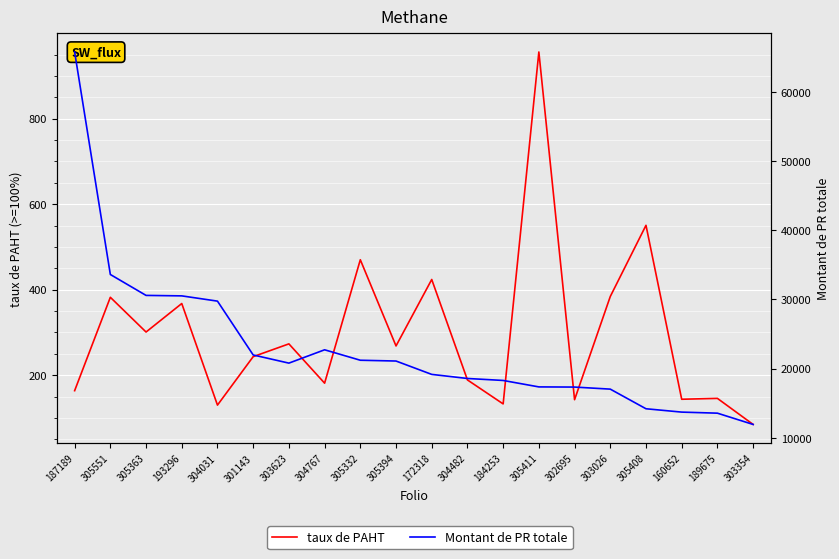

Which category has the lowest value in the Montant de PR totale series?

303354